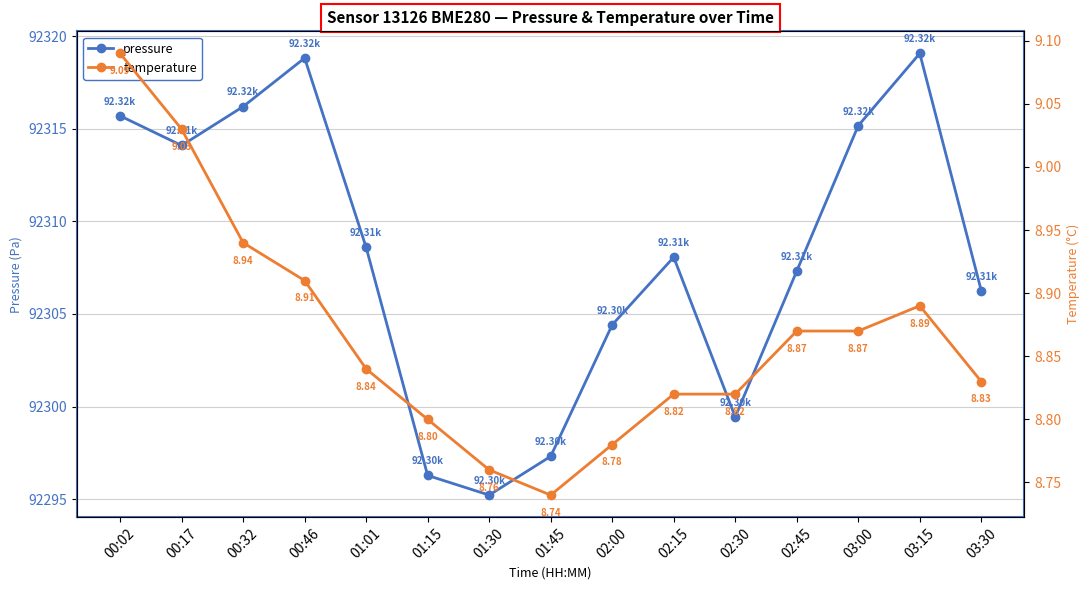

Where is the first local minimum for pressure?

00:17